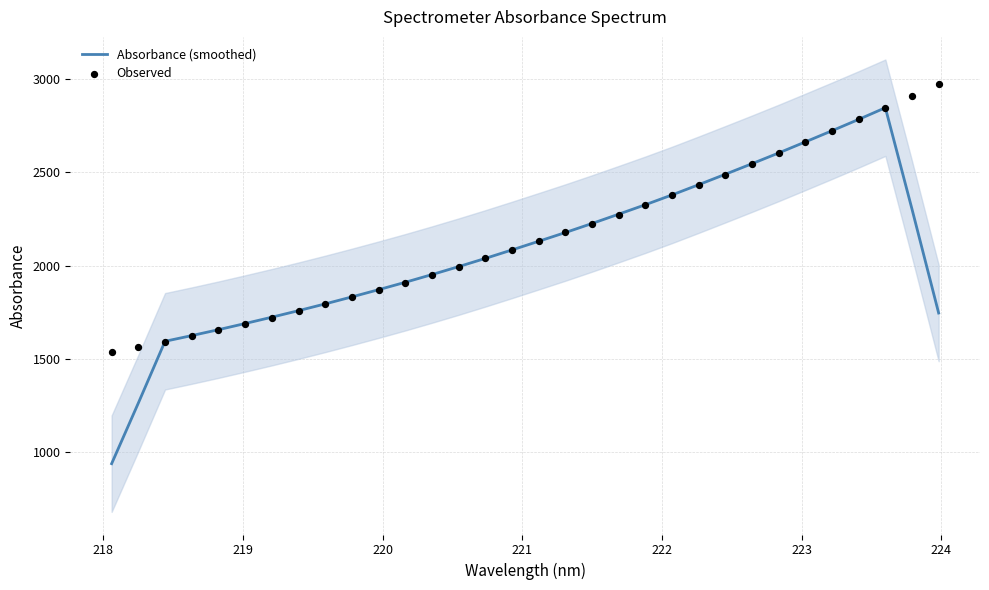

At how many categories does at least one series exceed 2575?

7